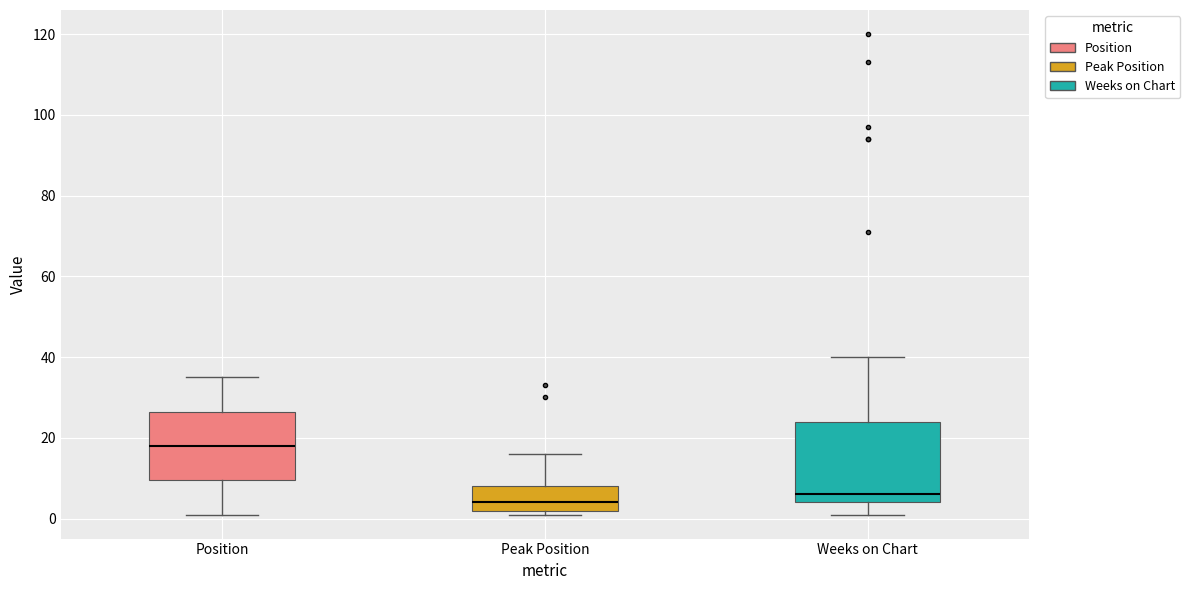

Which box's median line is the highest?

Position